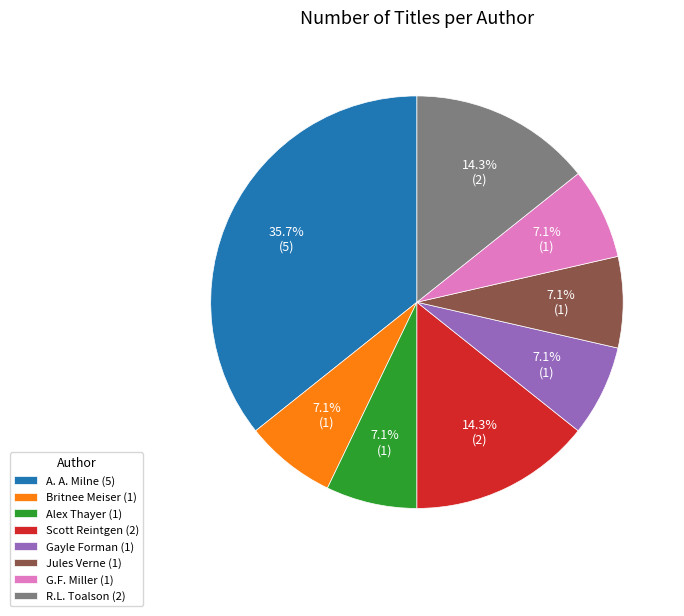

Combined, do Scott Reintgen (2) and Gayle Forman (1) account for over 50%?

No